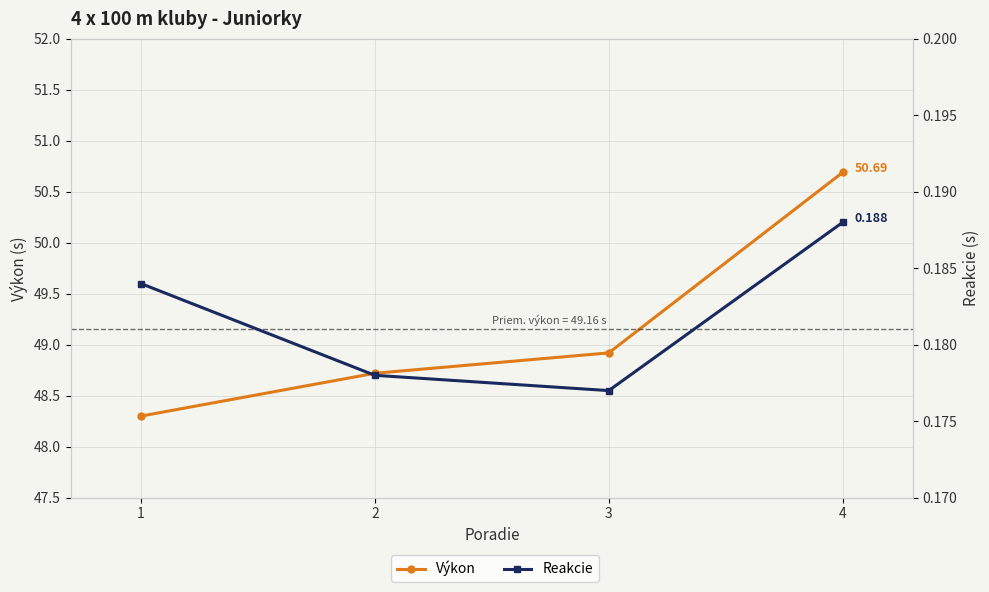

List the labels in order of Reakcie value, largest first.

4, 1, 2, 3